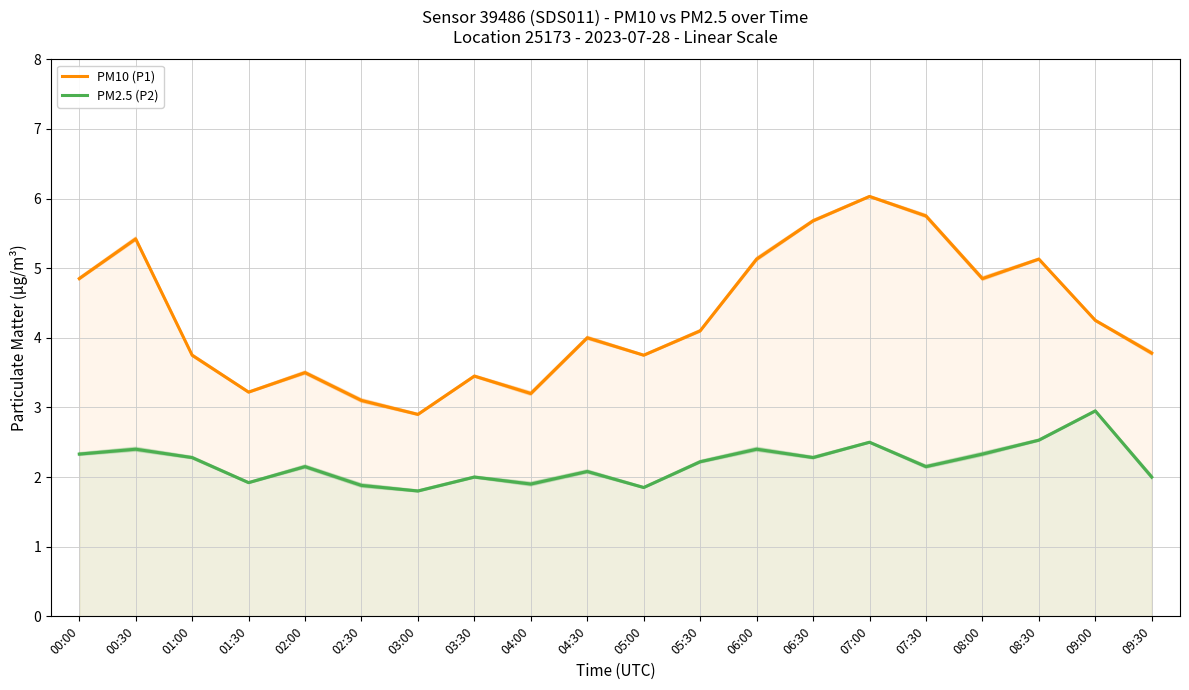

The PM10 (P1) series shows 5.9 at 01:00. True or false?

False